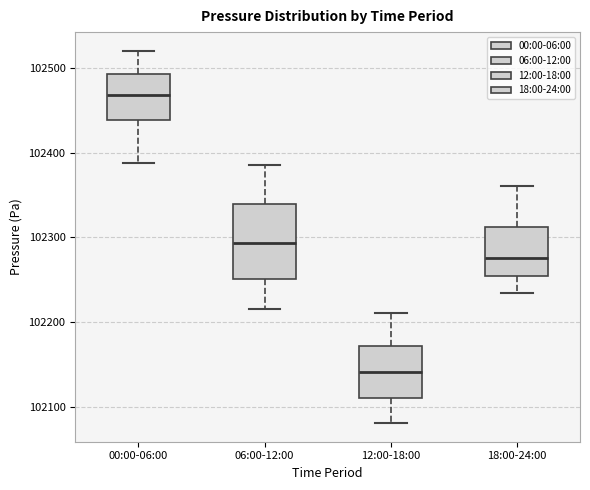

Reading left to right, transcribe this box plot: for each box, give where its median line is, the range the box spans, and where its two whiskers end, as read against the y-axis. The values are not printed on the chart, so give them approximately, as read against the axis.

00:00-06:00: median 102470, box 102440 to 102490, whiskers 102390 to 102520
06:00-12:00: median 102290, box 102250 to 102340, whiskers 102220 to 102390
12:00-18:00: median 102140, box 102110 to 102170, whiskers 102080 to 102210
18:00-24:00: median 102280, box 102250 to 102310, whiskers 102230 to 102360